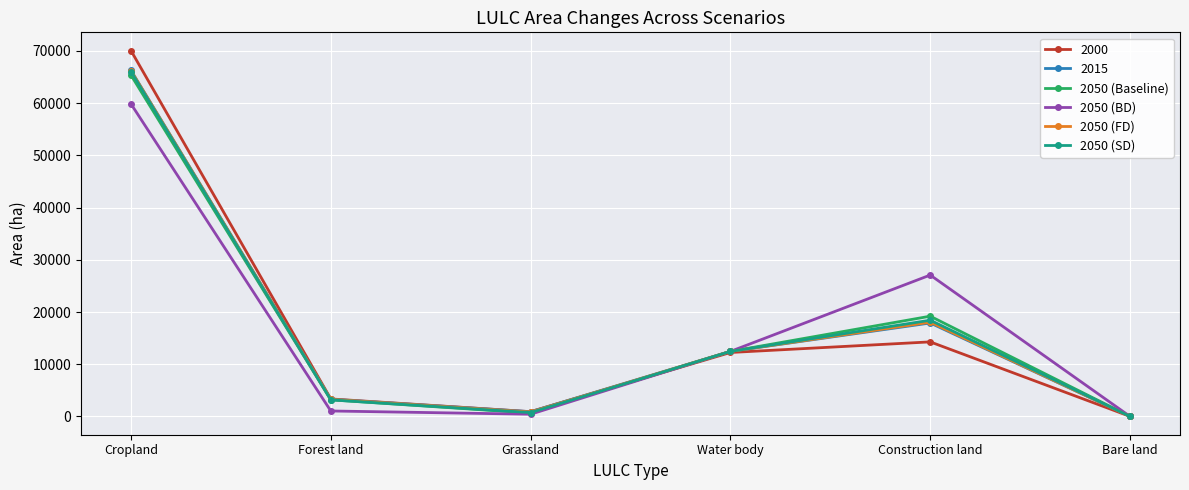

What position from the left is Construction land?

5